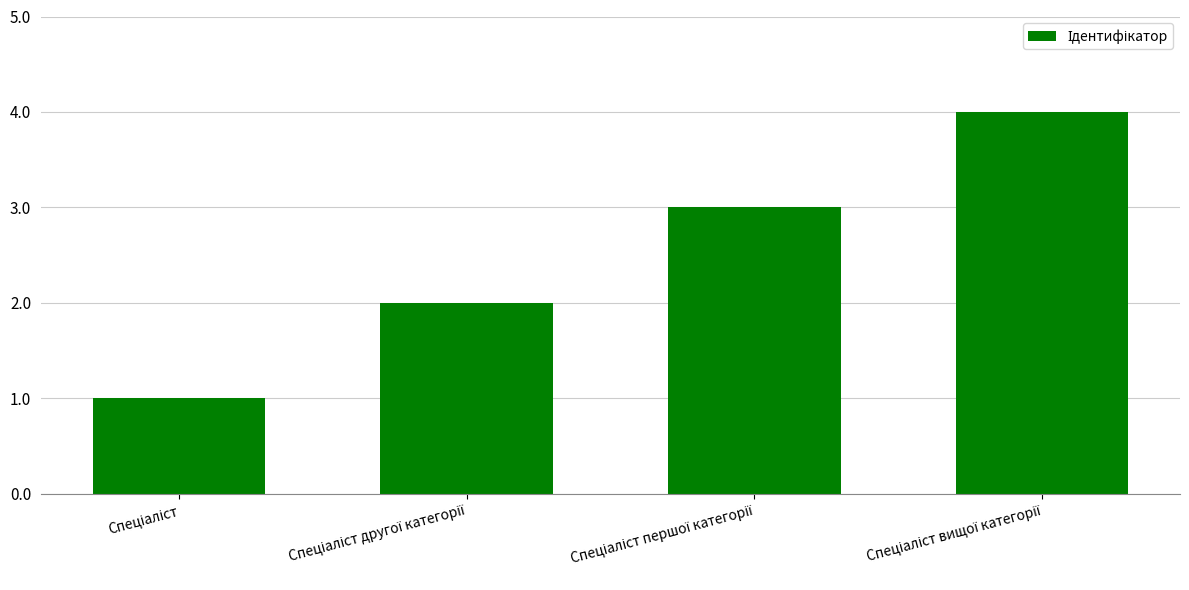

Reading left to right, extract all data points from this chart.

1	2	3	4